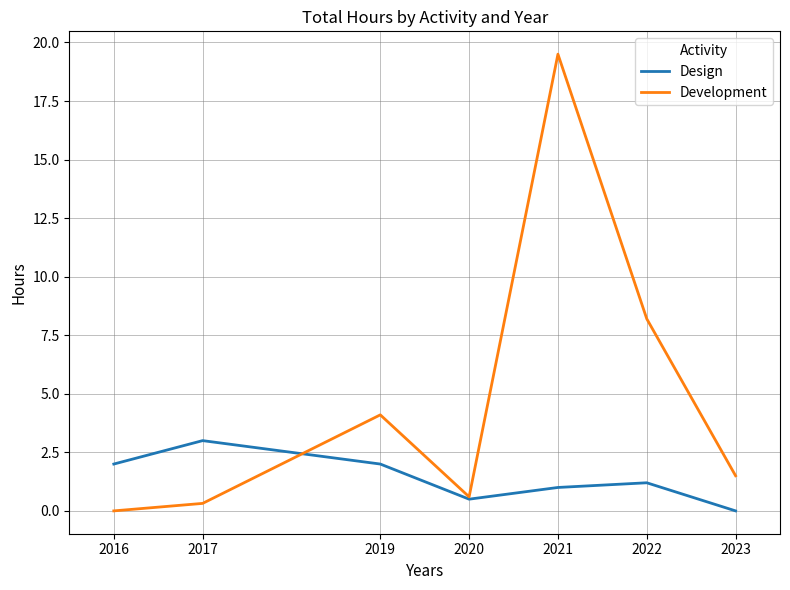

What is the sum of all Design values?

9.7